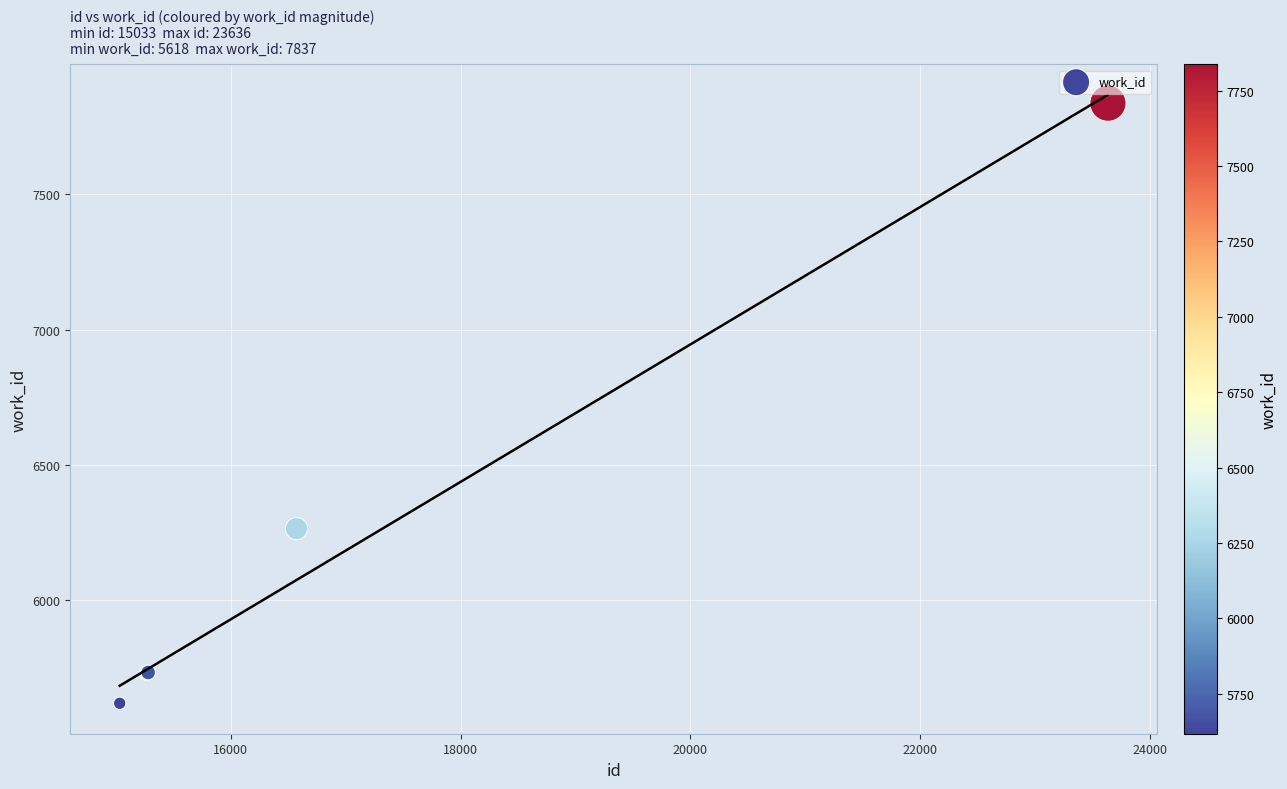

What Y value in the scatter plot is closest to 6727?

6264